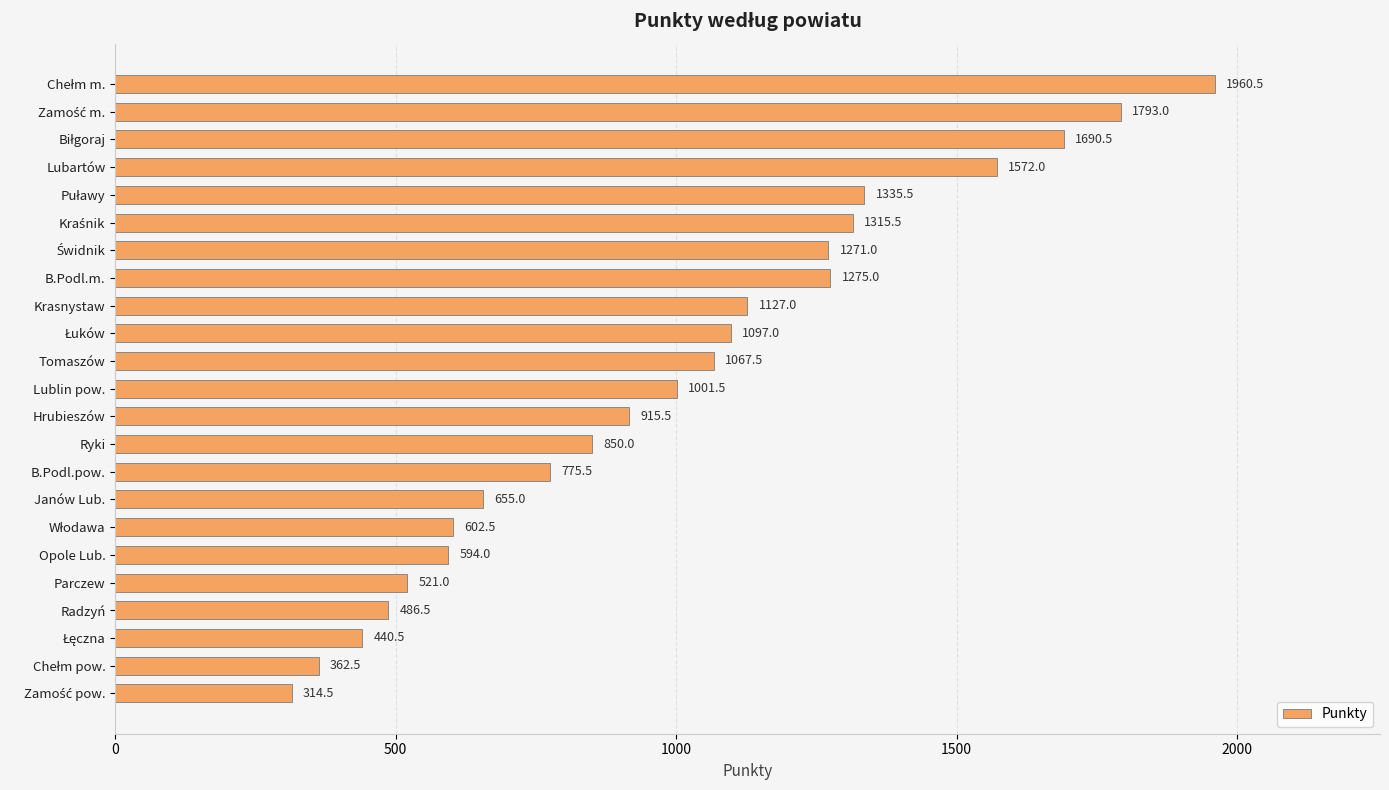

At which label is the value closest to 1137?

Krasnystaw